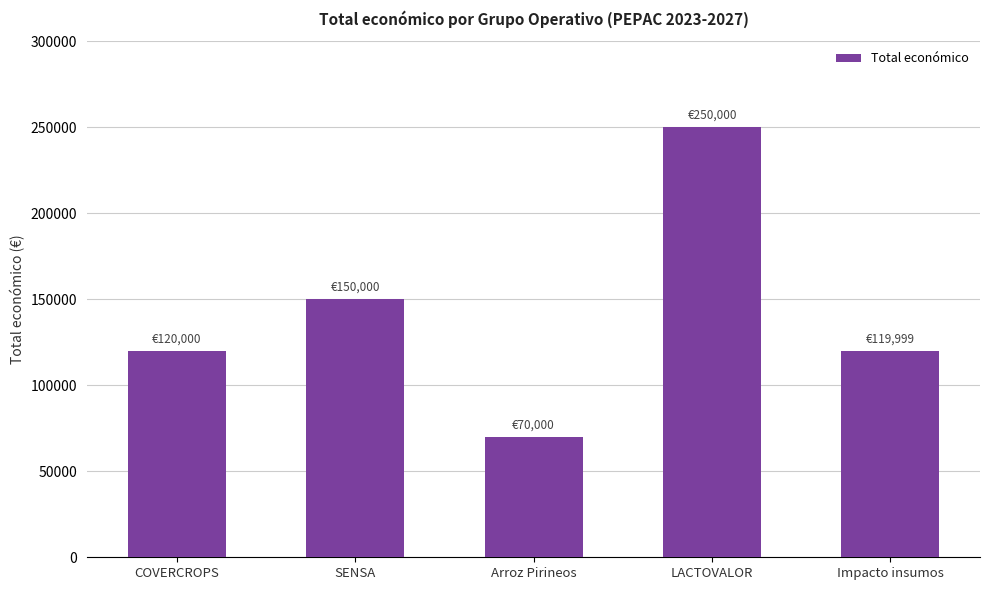

What is the change in value from COVERCROPS to SENSA?

+30000